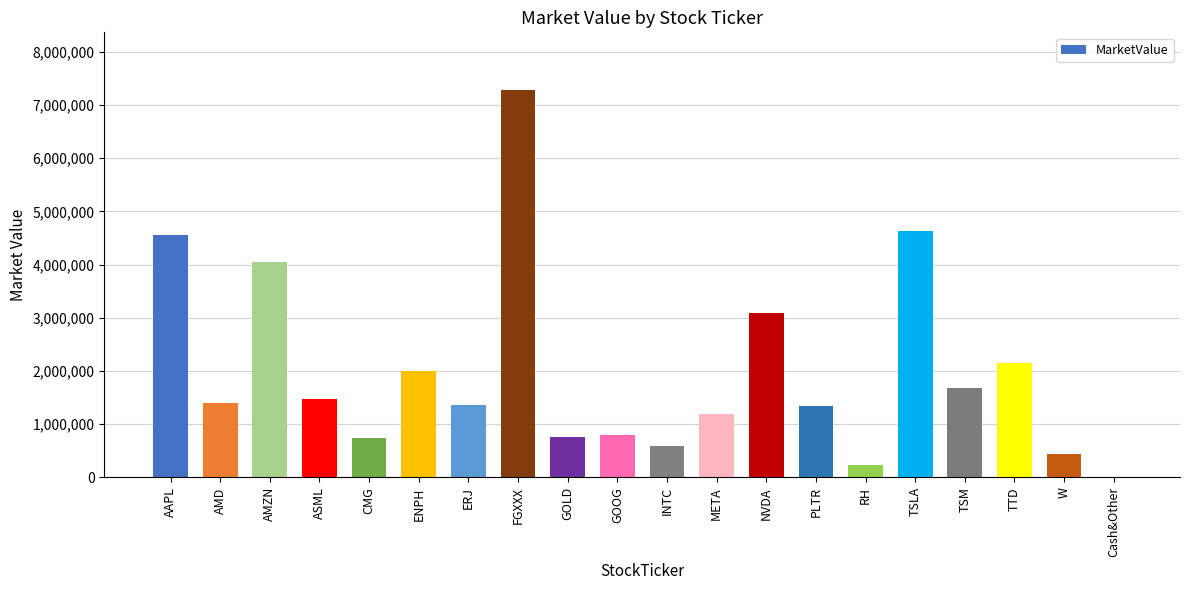

True or false: the data shows 446973.0 at W.

True